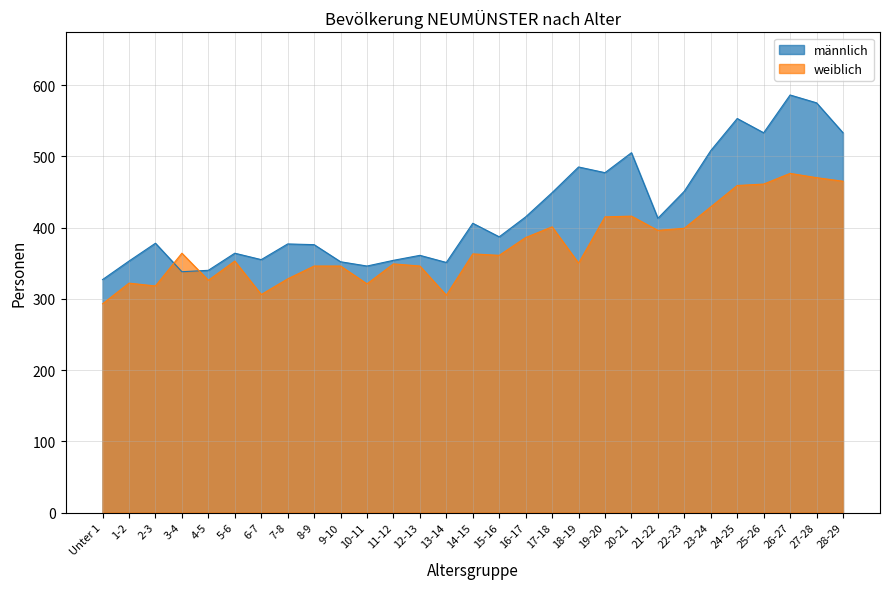

What is the difference between the maximum and second lowest values in the männlich series?

248